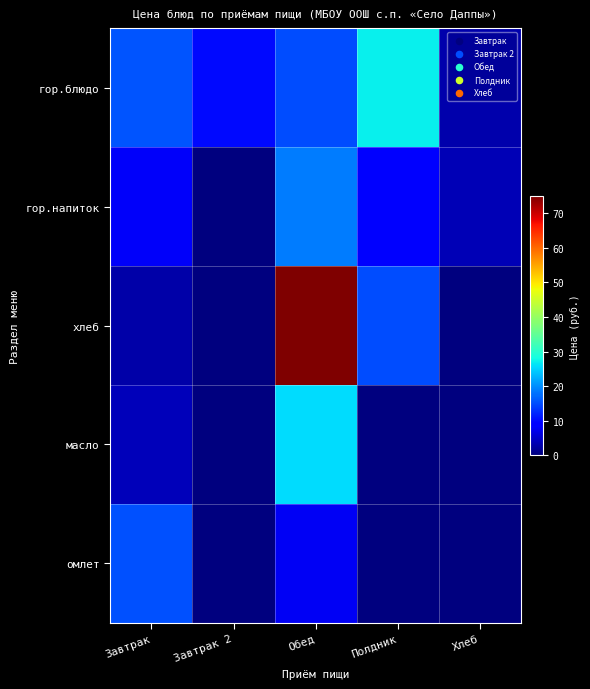

At how many categories does at least one series exceed 59?

1